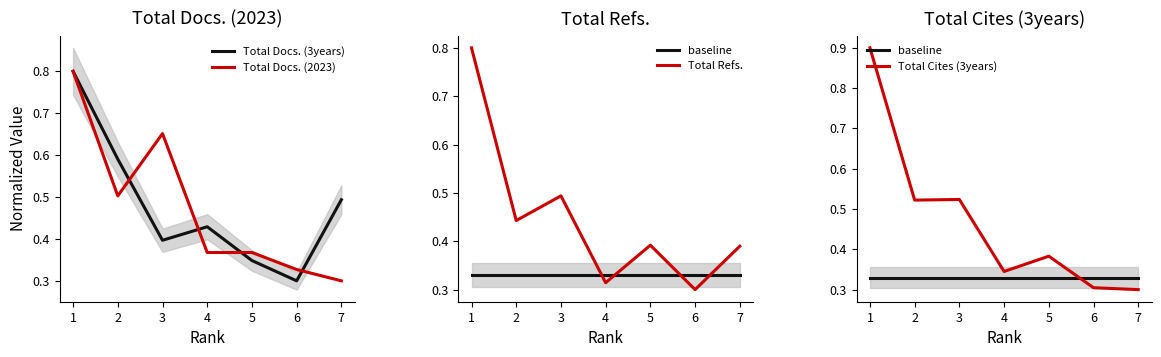

Is it true that Total Refs. equals 0.4 at 2?

True